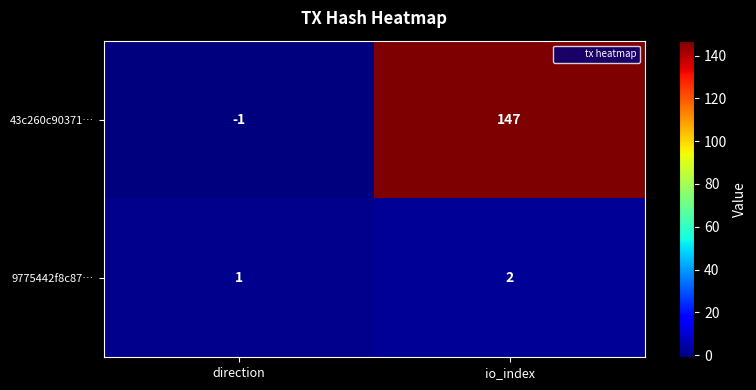

Which series has the widest spread of values?

43c260c90371…